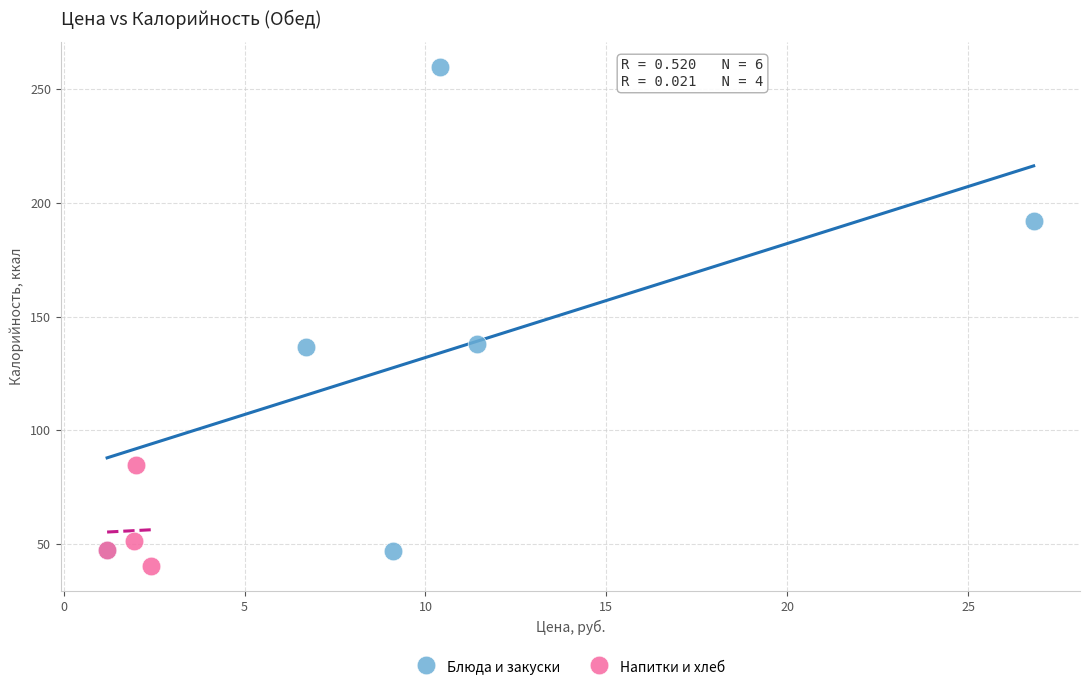

Which series has the widest spread of Y values?

Блюда и закуски